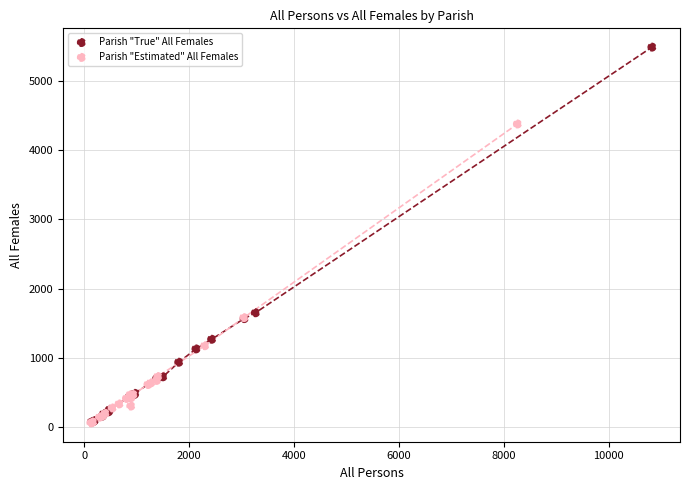

Which series has the largest Y range (max minus min)?

Parish "True" All Females